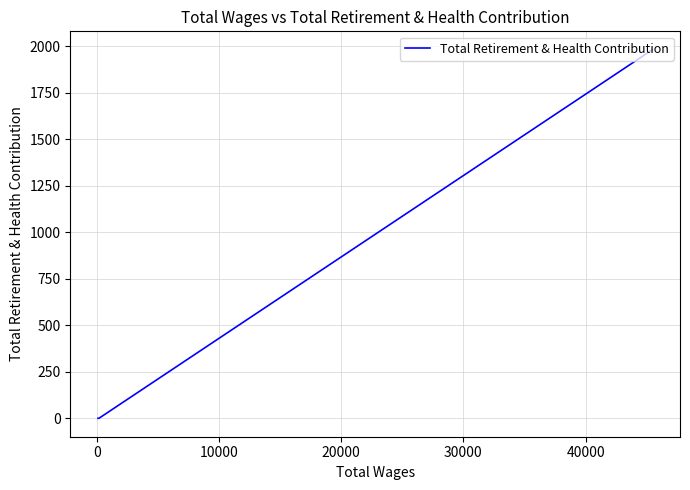

What is the label of the 3rd point from the left?

10000